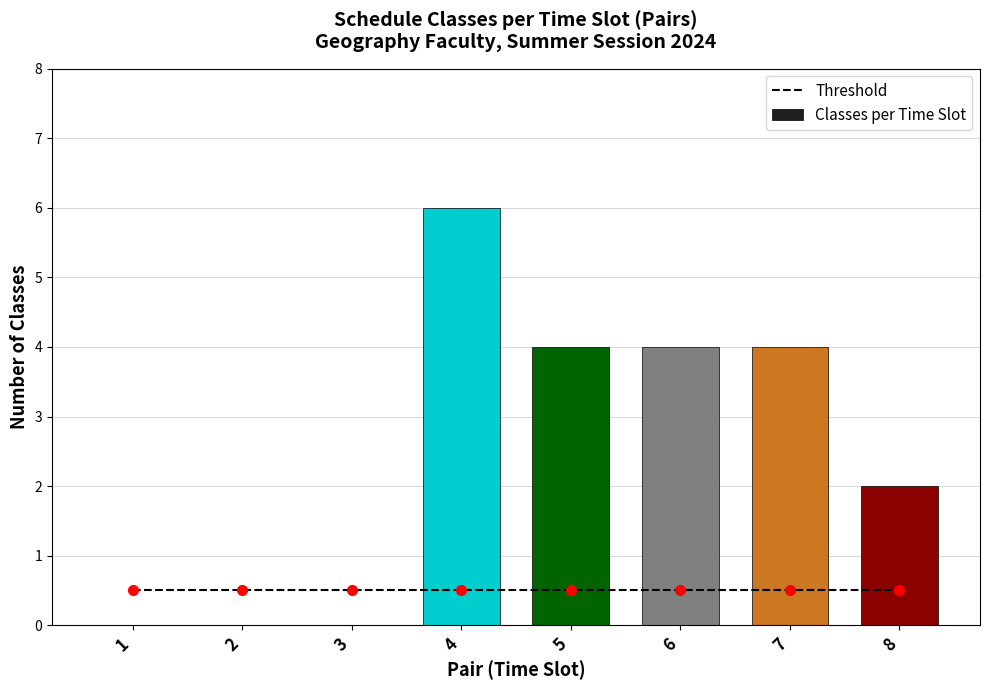

Is the value of Classes per Time Slot at 4 greater than the value of Threshold at 5?

Yes